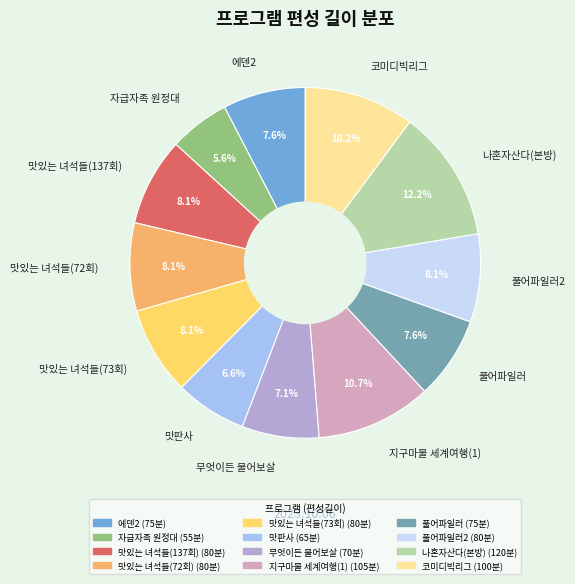

True or false: 나혼자산다(본방) accounts for 12% of the total.

True